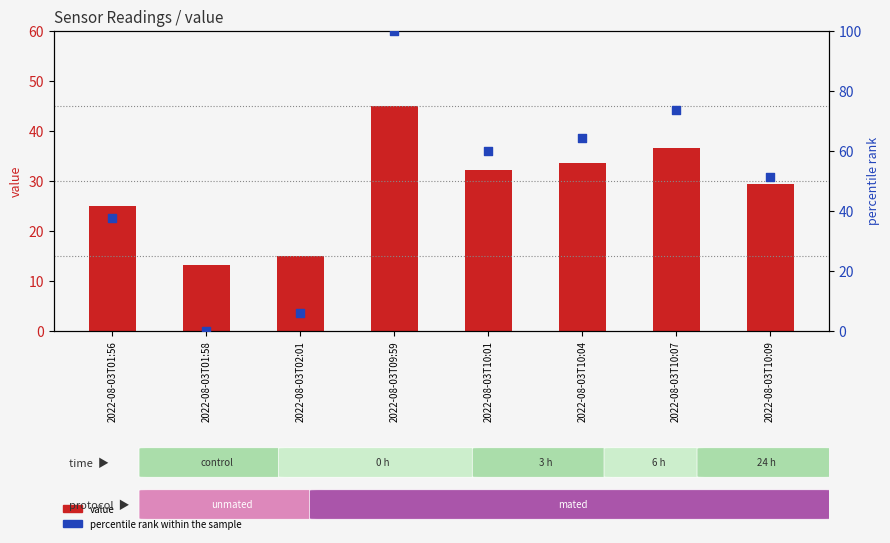

At how many categories does at least one series exceed 72?

2